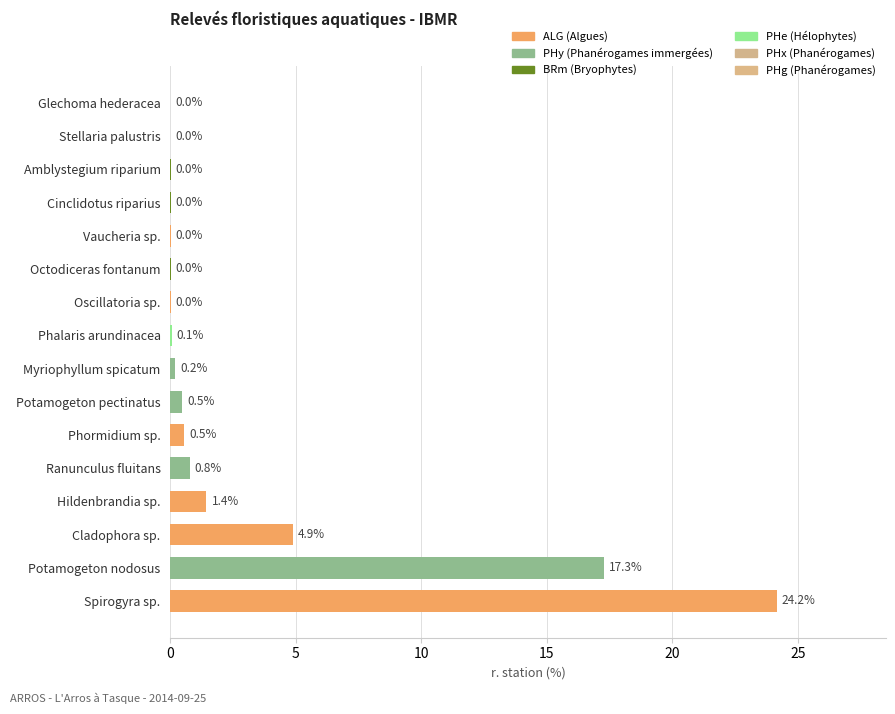

At which category does the chart reach its peak across all series?

Spirogyra sp.